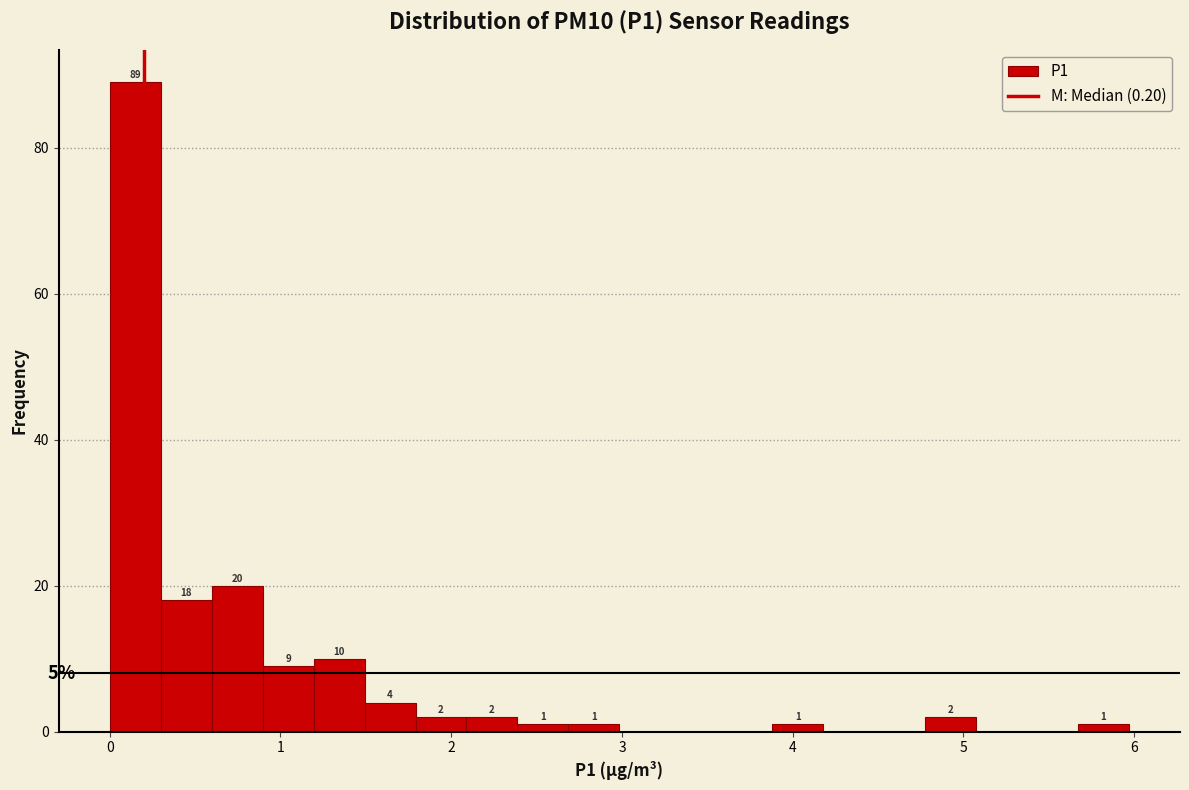

Around what value on the x-axis is the tallest bar? Give the approximate position of its centre, as read against the axis.

0.1